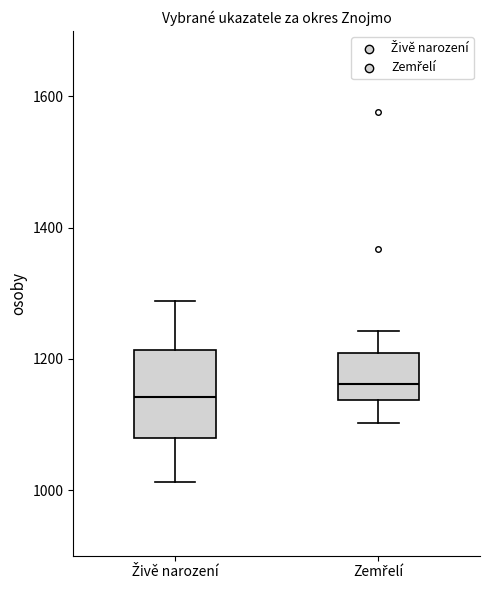

Where is the lower edge of the box for Zemřelí on the y-axis? The values are not printed on the chart, so give them approximately, as read against the axis.

1140